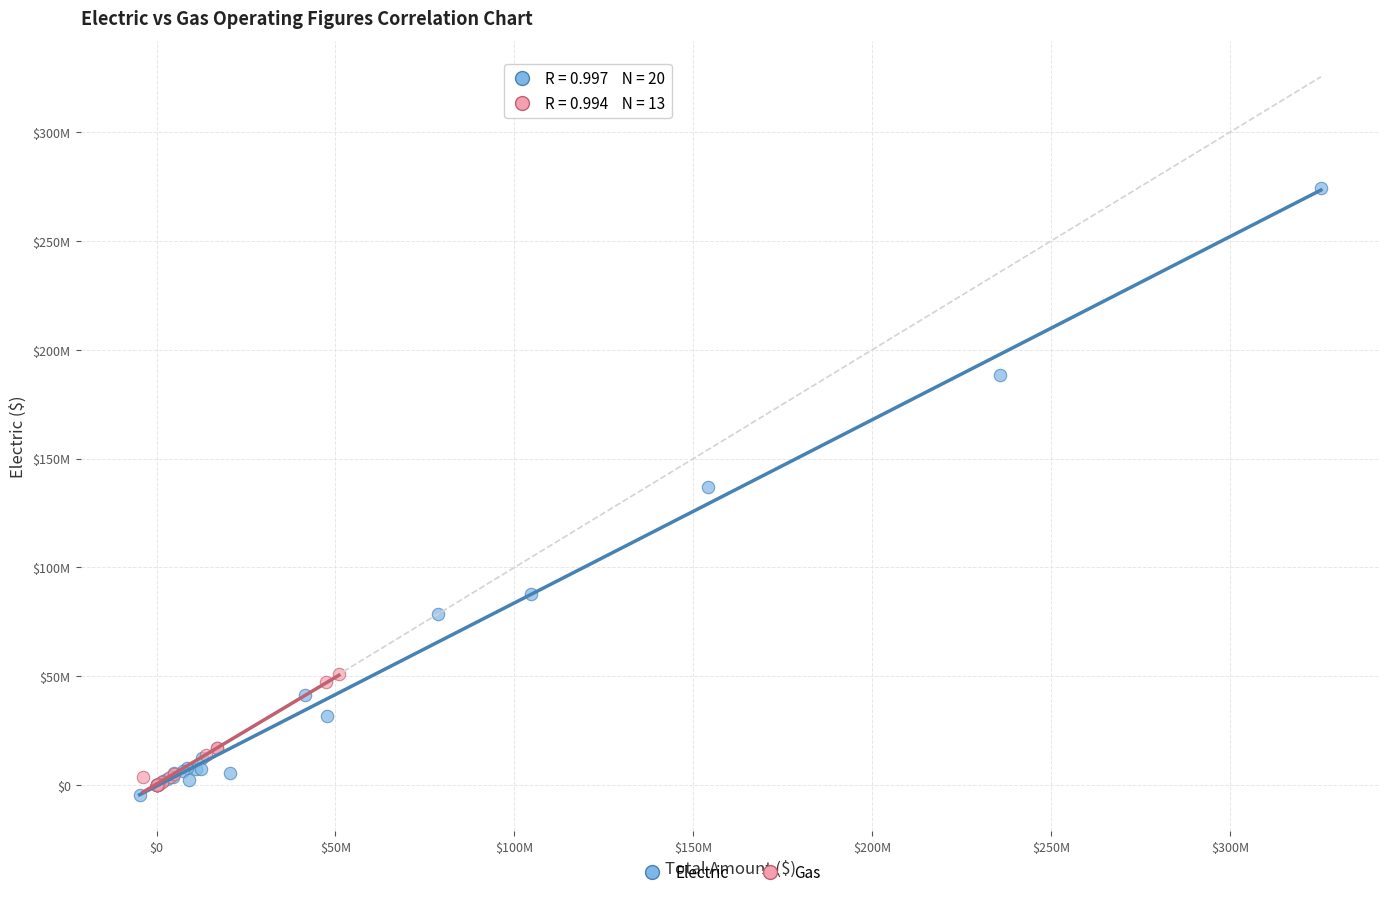

Which series has the widest spread of Y values?

Electric